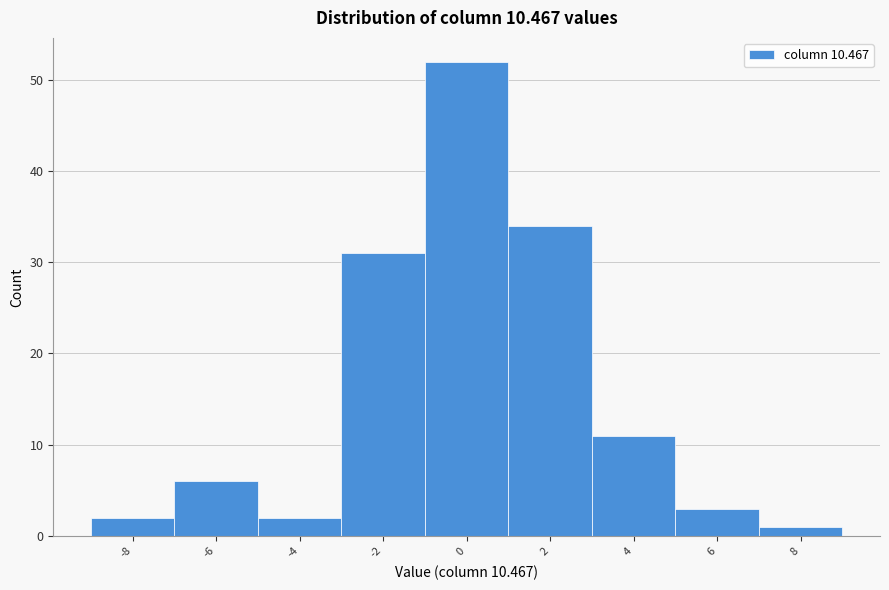

Reading left to right, extract all data points from this chart.

-8=2	-6=6	-4=2	-2=31	0=52	2=34	4=11	6=3	8=1